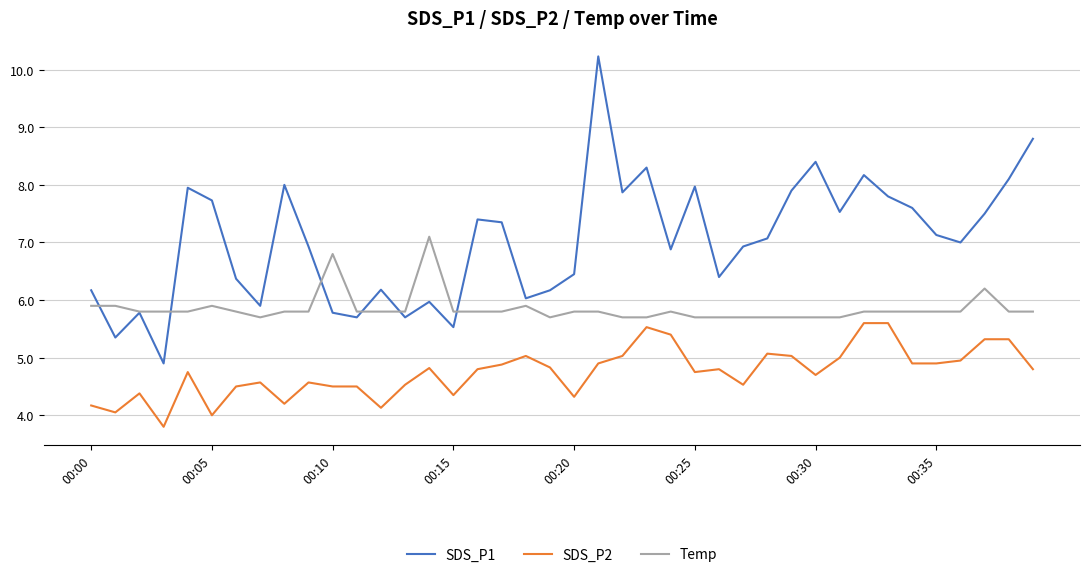

Does the chart display data point markers on the line(s)?

No